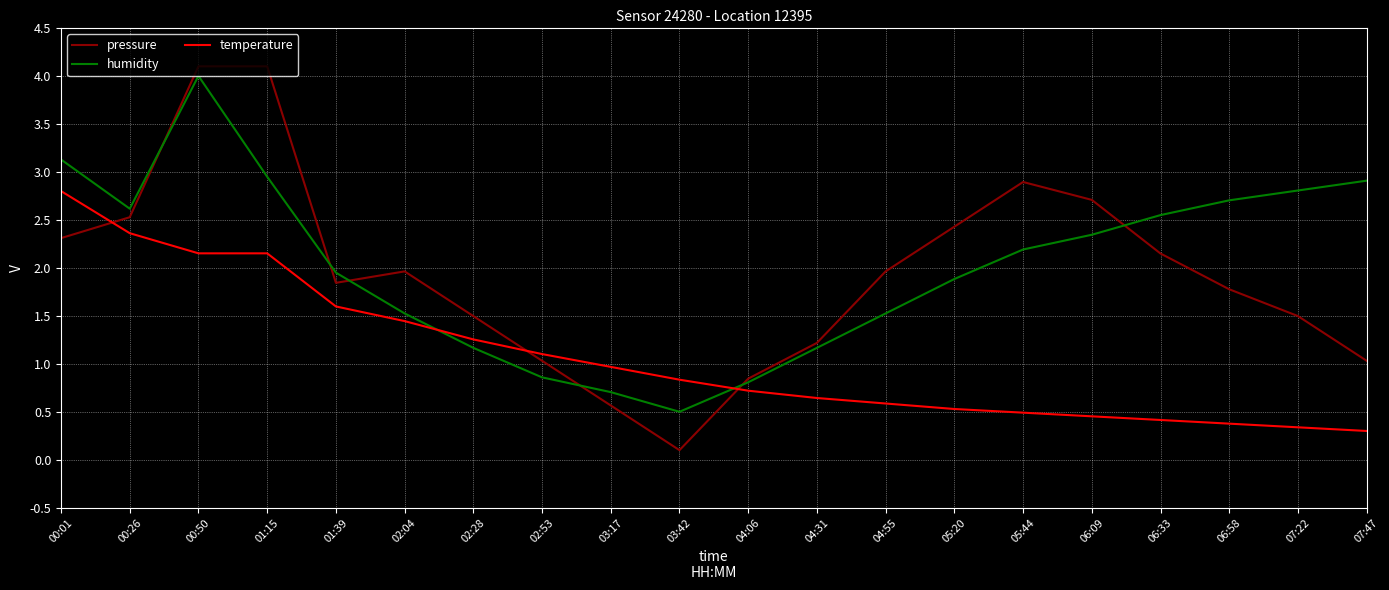

Reading left to right, what are all the values shown in this chart?

pressure: 2.3	2.5	4.1	4.1	1.8	2.0	1.5	1.0	0.6	0.1	0.8	1.2	2.0	2.4	2.9	2.7	2.1	1.8	1.5	1.0
humidity: 3.1	2.6	4.0	2.9	2.0	1.5	1.2	0.9	0.7	0.5	0.8	1.2	1.5	1.9	2.2	2.3	2.5	2.7	2.8	2.9
temperature: 2.8	2.4	2.2	2.2	1.6	1.4	1.3	1.1	1.0	0.8	0.7	0.6	0.6	0.5	0.5	0.5	0.4	0.4	0.3	0.3